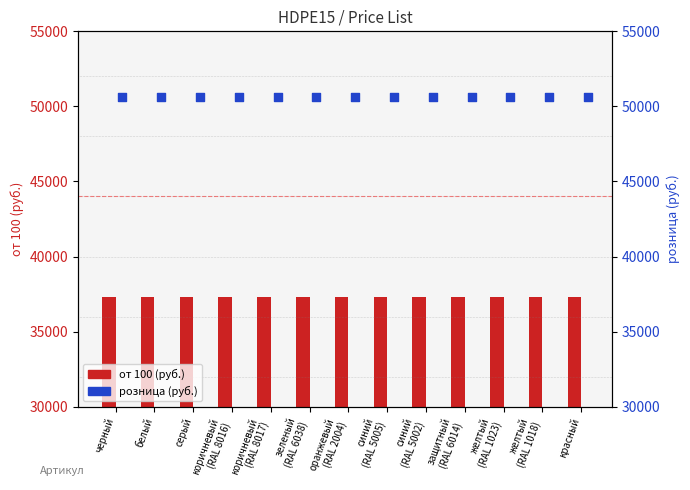

Which series has the largest total across all categories?

розница